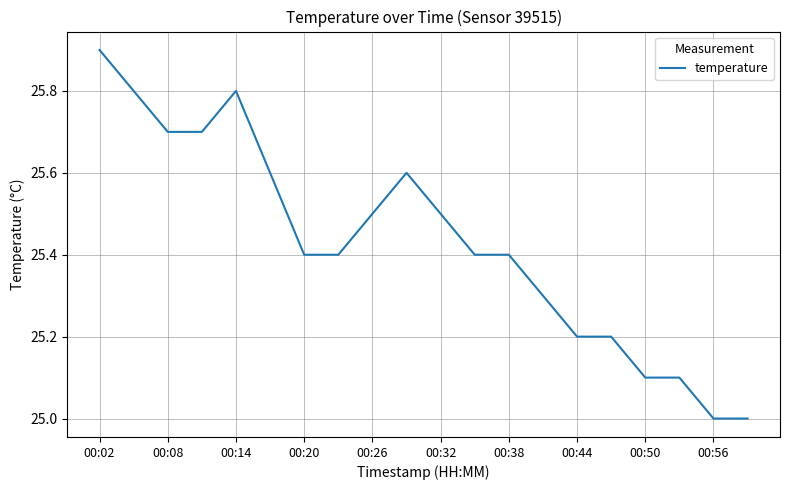

Count the number of categories in the chart.

20